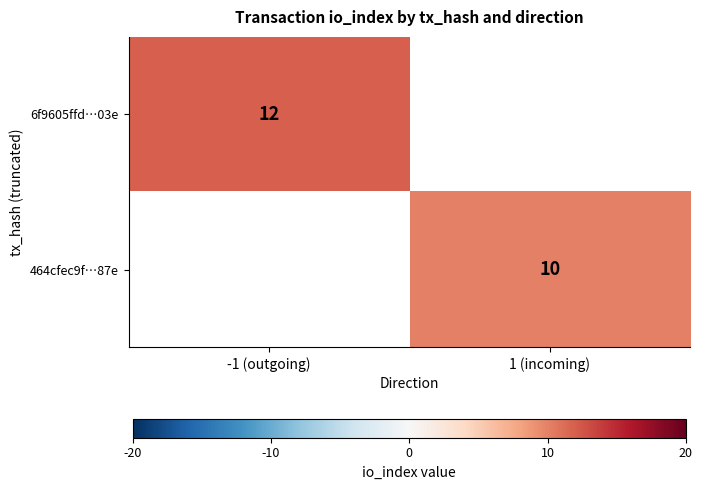

The value of 464cfec9f…87e at 1 (incoming) is 4.9. True or false?

False